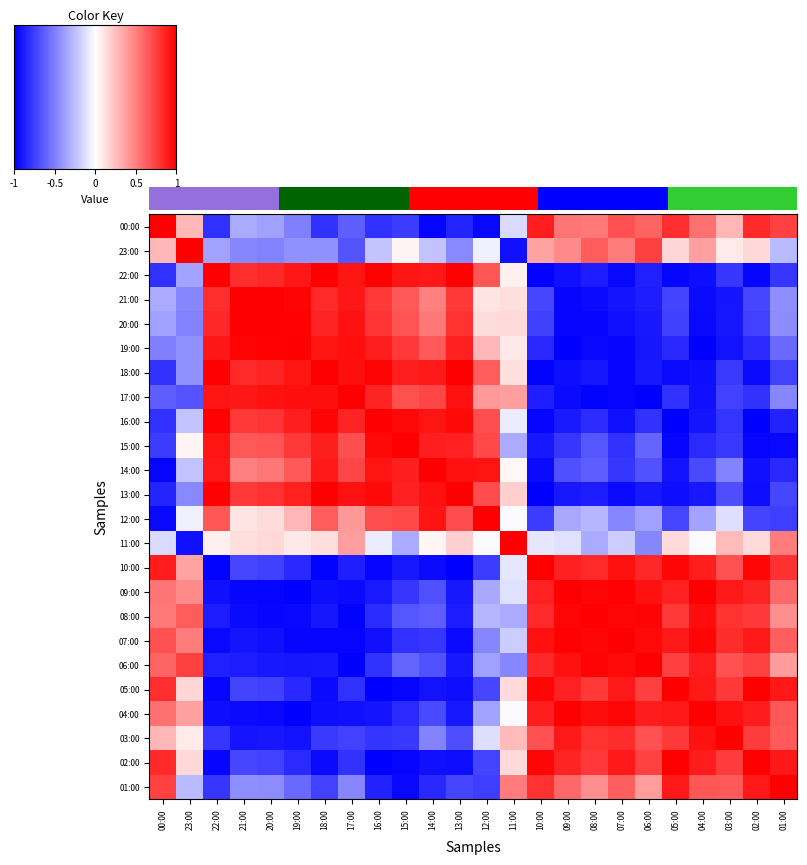

What is the difference between the highest and lowest values at 7?

2.0